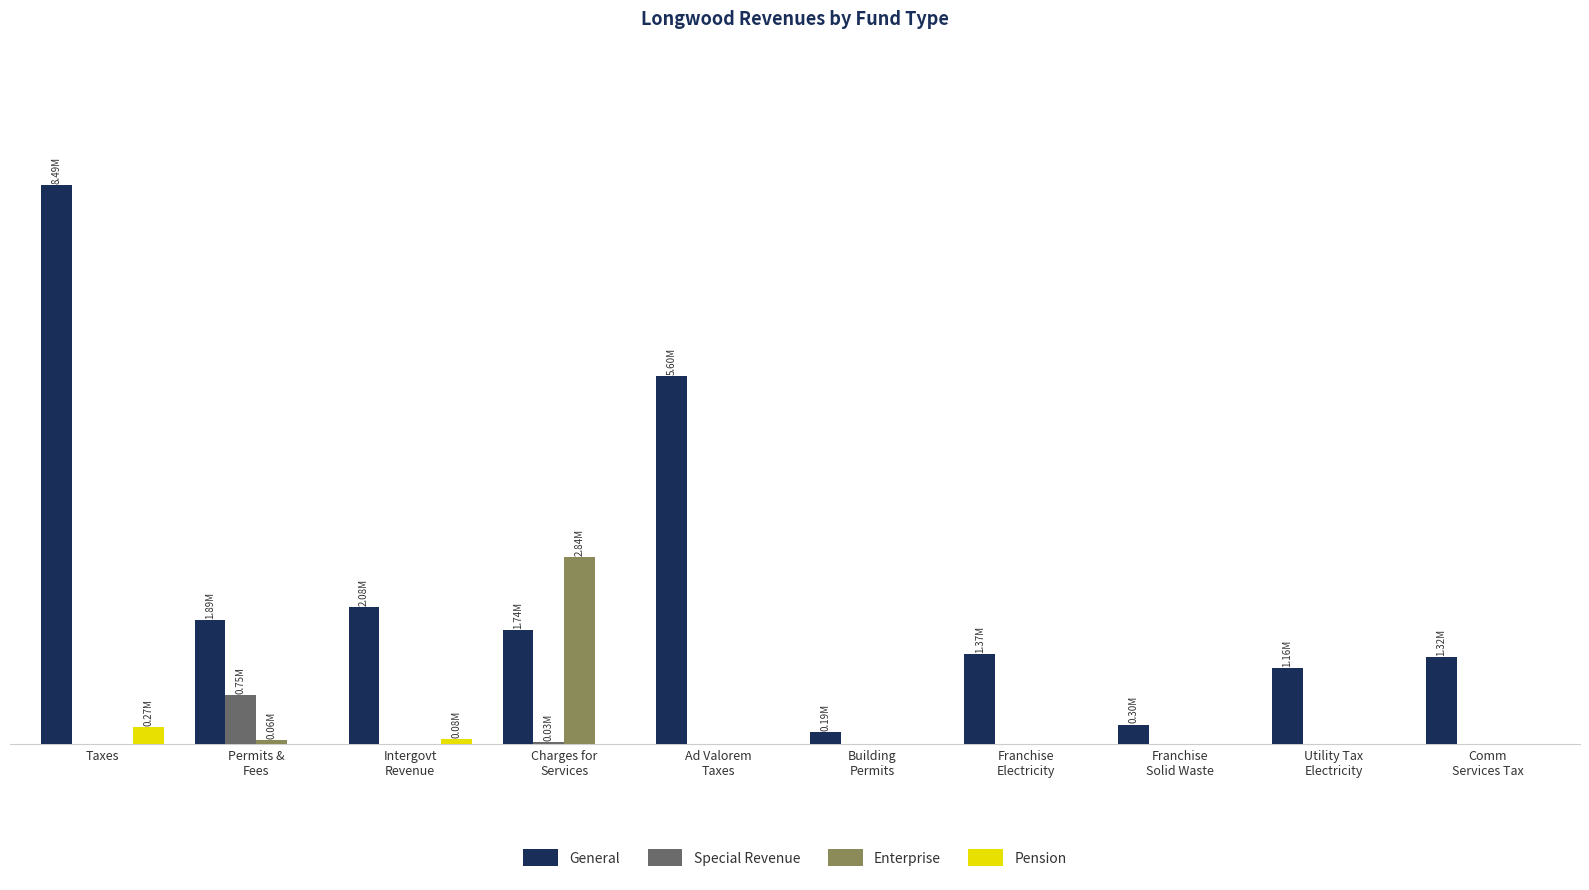

At which label does Enterprise reach its peak?

Charges for
Services